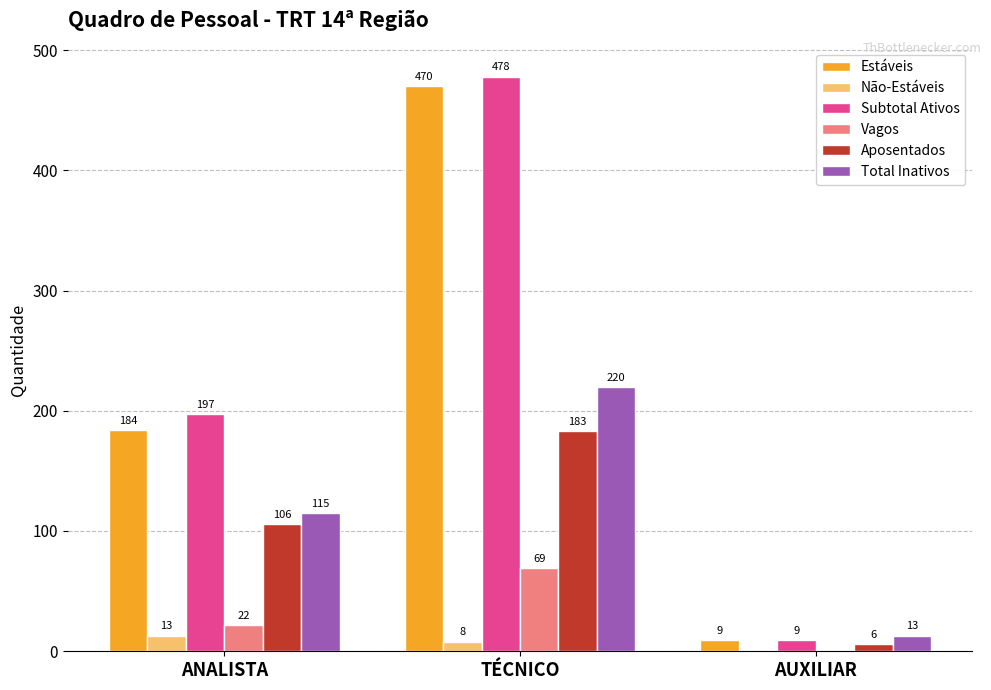

How many Não-Estáveis values are between 0 and 13?

3